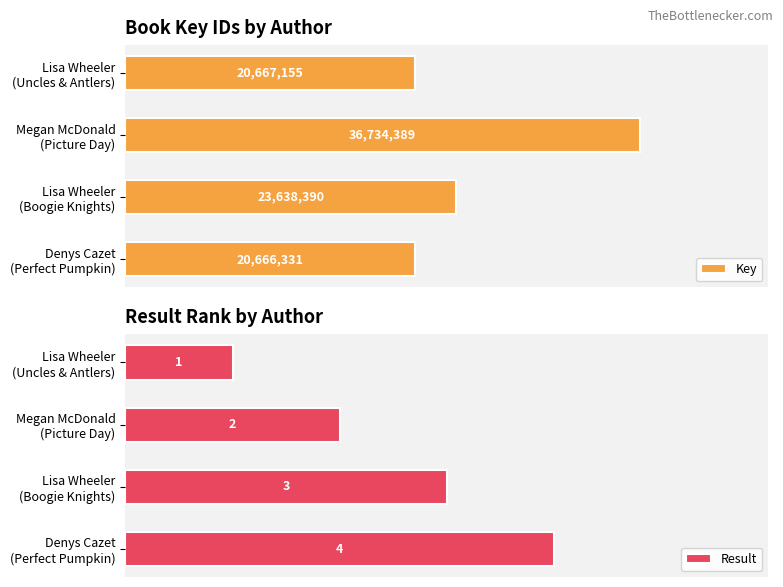

List the labels in order of Key value, smallest first.

Denys Cazet
(Perfect Pumpkin), Lisa Wheeler
(Uncles & Antlers), Lisa Wheeler
(Boogie Knights), Megan McDonald
(Picture Day)